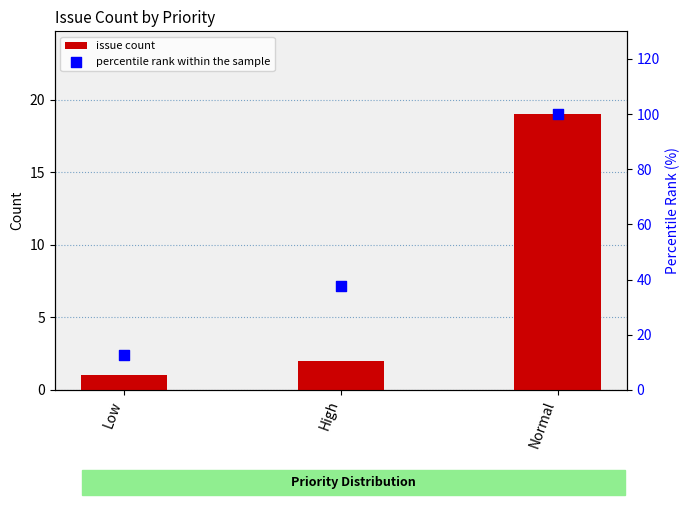

At how many categories does at least one series exceed 40?

1